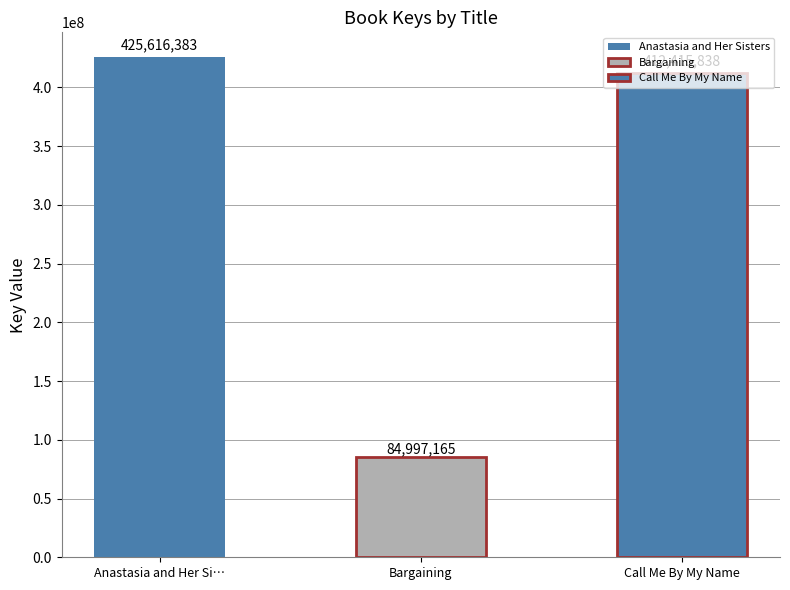

Rank the categories by value from highest to lowest.

Anastasia and Her Sisters, Call Me By My Name, Bargaining